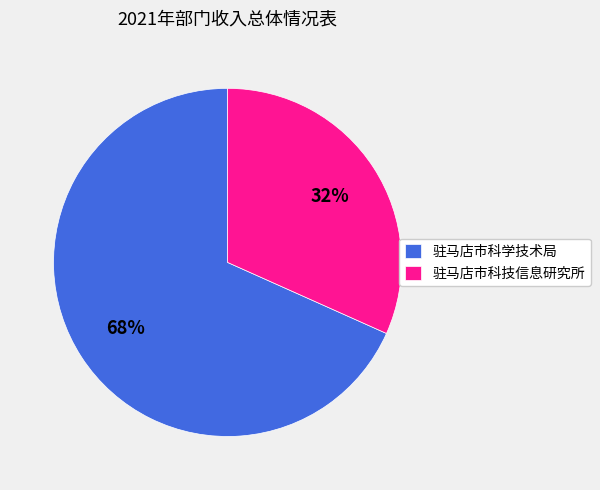

To the nearest percent, what portion does 驻马店市科技信息研究所 represent?

32%